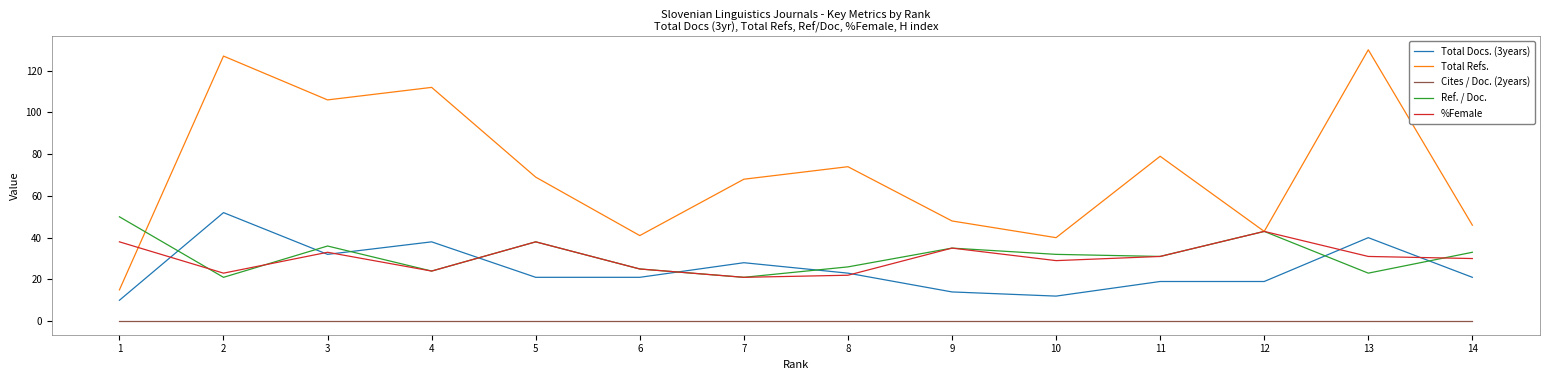

Between 5 and 6, which series saw the biggest shift?

Total Refs.